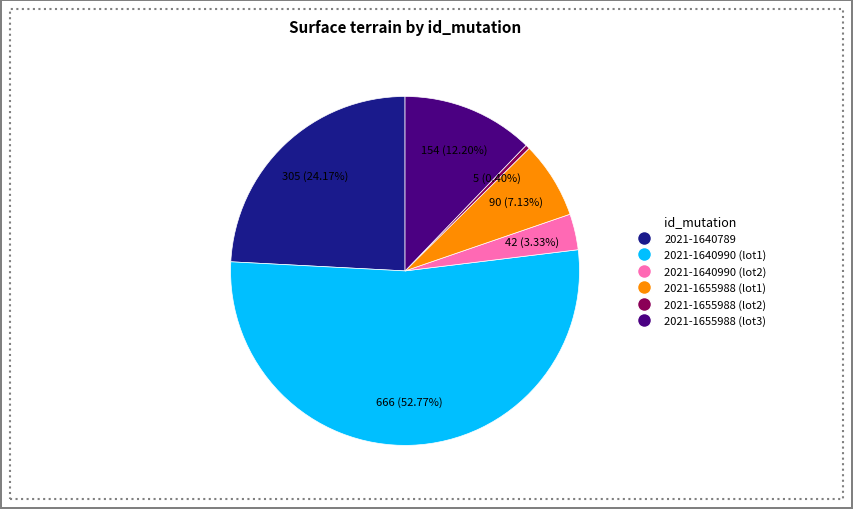

Rank the categories by value from highest to lowest.

2021-1640990 (lot1), 2021-1640789, 2021-1655988 (lot3), 2021-1655988 (lot1), 2021-1640990 (lot2), 2021-1655988 (lot2)